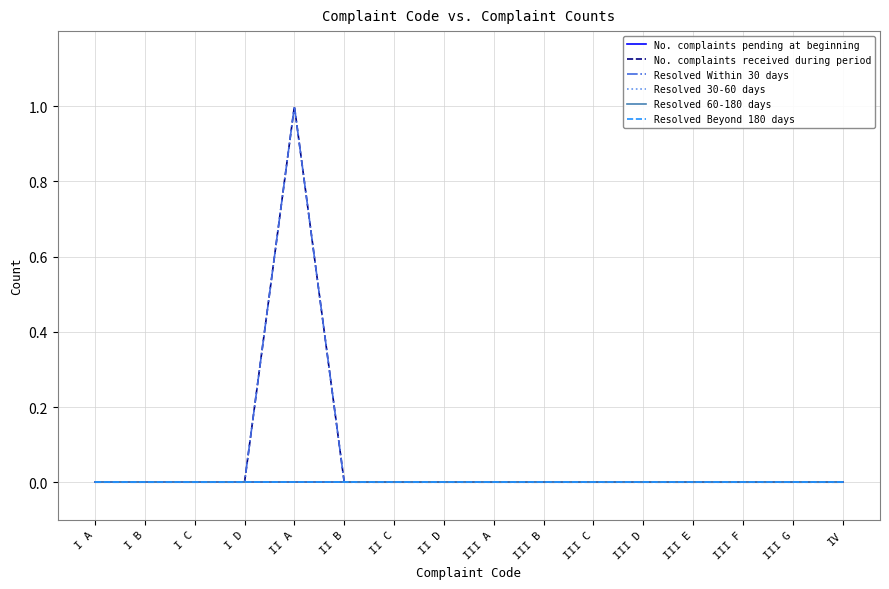

Which category has the highest value in the No. complaints pending at beginning series?

I A